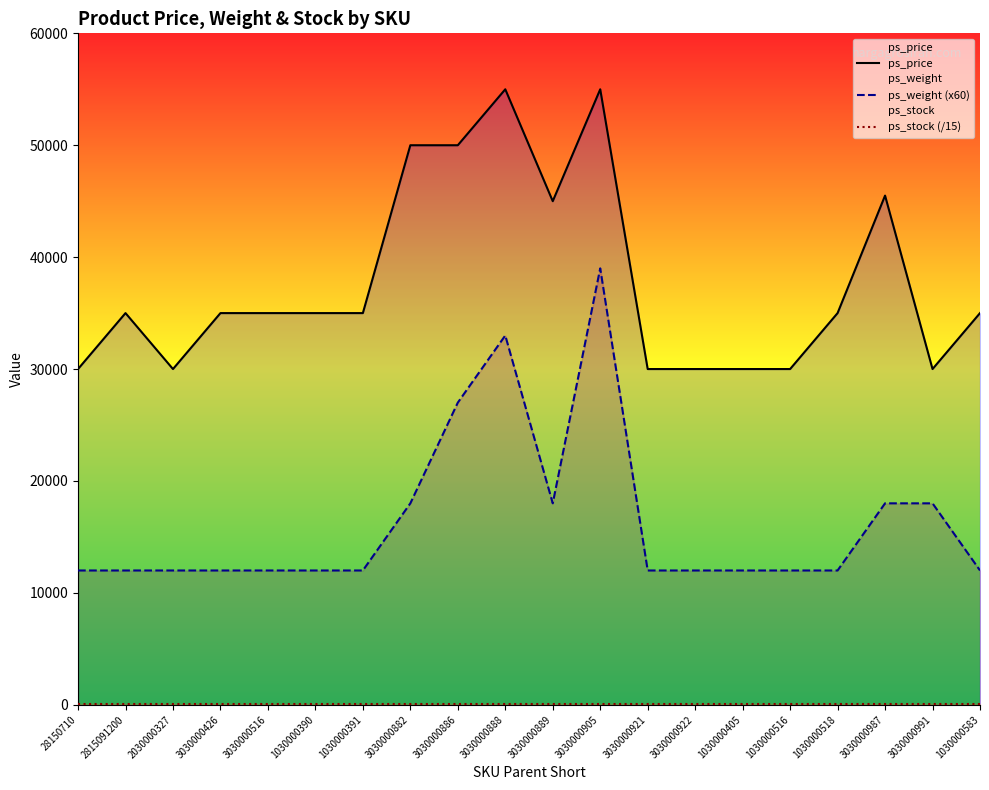

Rank the categories by ps_price value from lowest to highest.

28150710, 2030000327, 3030000921, 3030000922, 1030000405, 1030000516, 3030000991, 2815091200, 3030000426, 3030000516, 1030000390, 1030000391, 1030000518, 1030000583, 3030000889, 3030000987, 3030000882, 3030000886, 3030000888, 3030000905